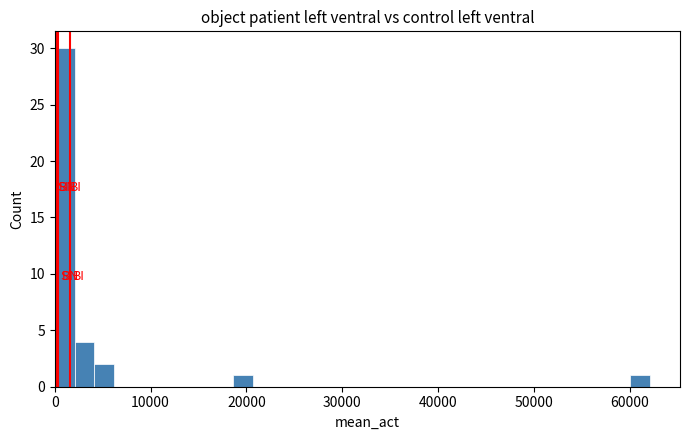

Read against the x-axis, roughly where is the centre of the tallest bar?

1000